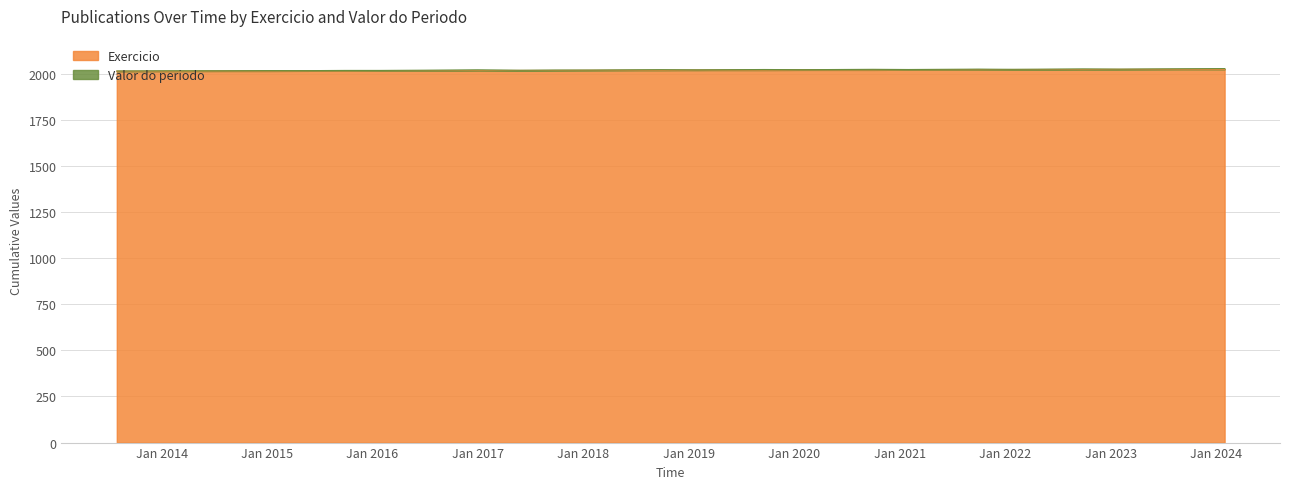

What is the maximum value for Exercicio?

2023